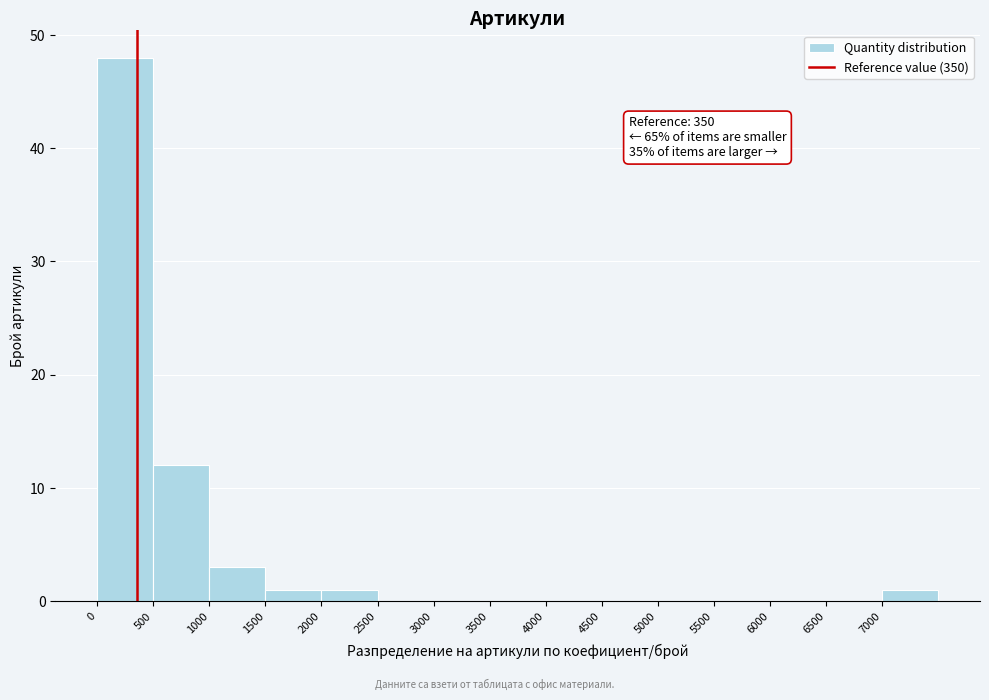

Which range on the x-axis has the tallest bar?

0 to 500